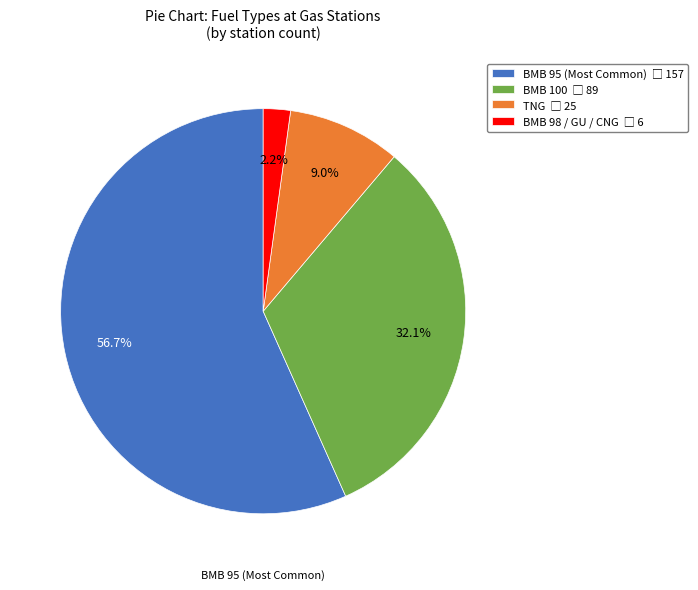

Is there a majority slice in this chart?

Yes